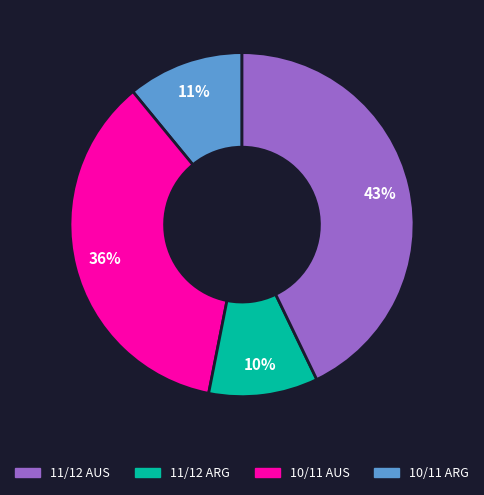

To the nearest percent, what is the difference between the largest and smallest slice percentages?

33%